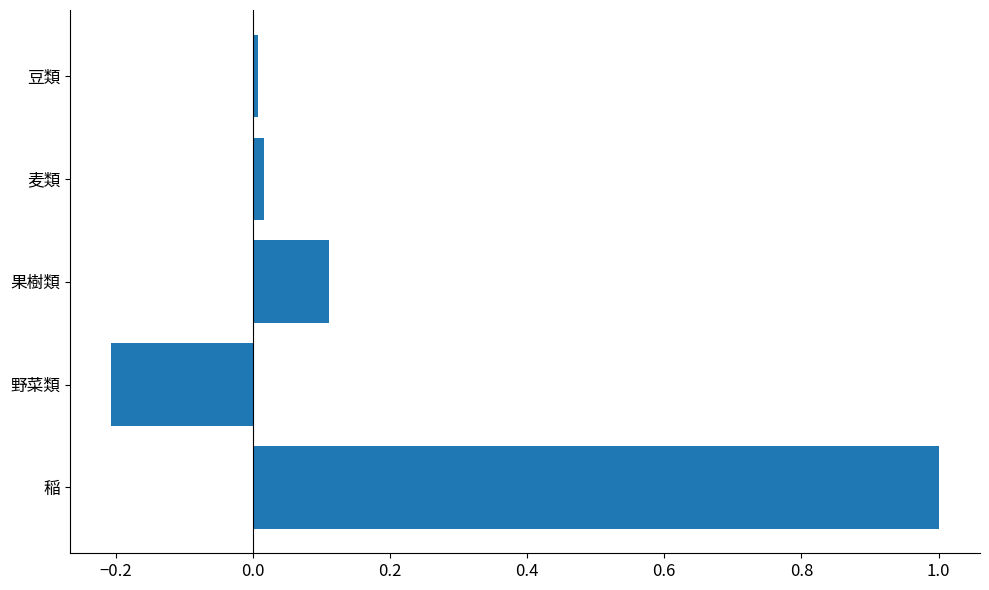

The value at 野菜類 is -0.1. True or false?

False